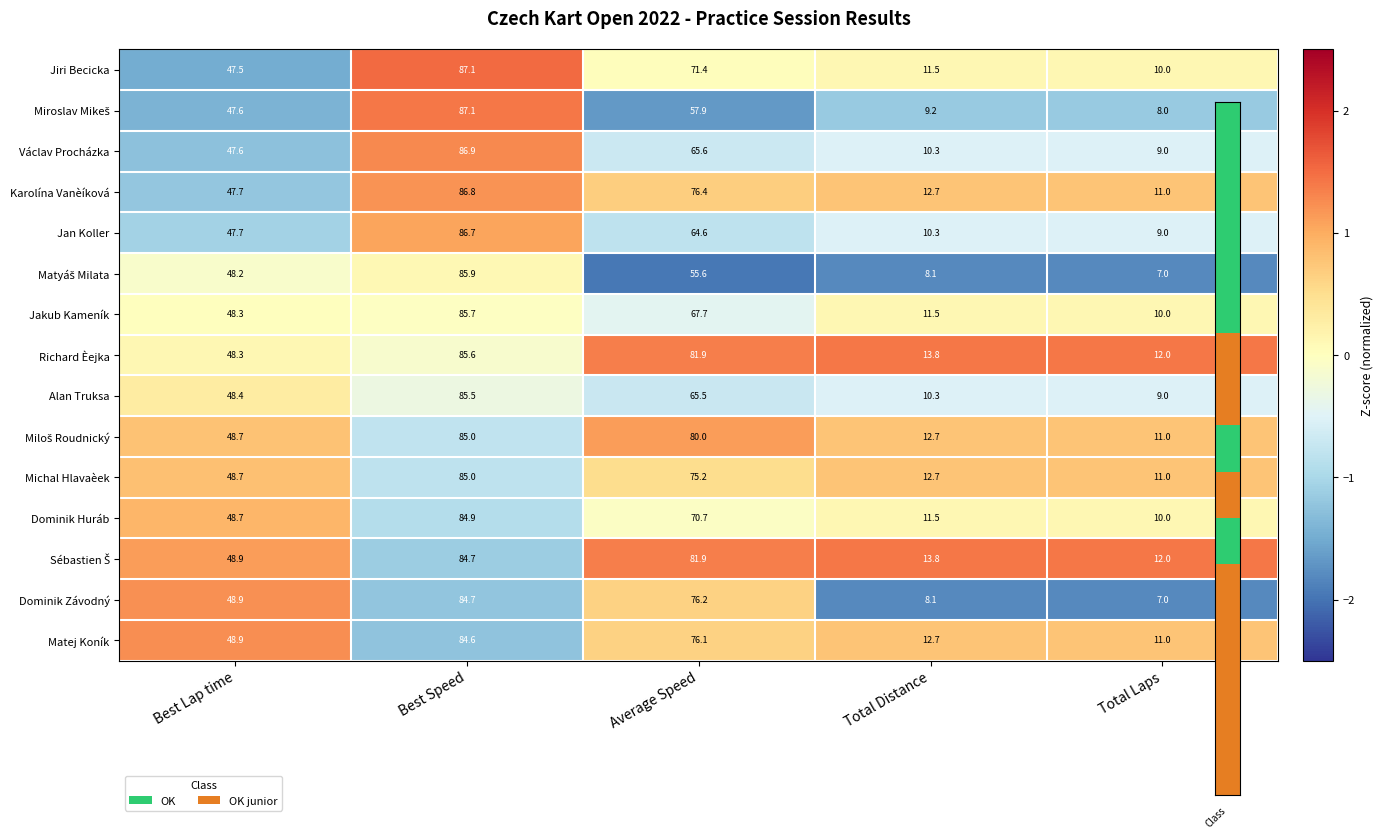

At which label does Matej Koník first exceed 48?

Best Lap time